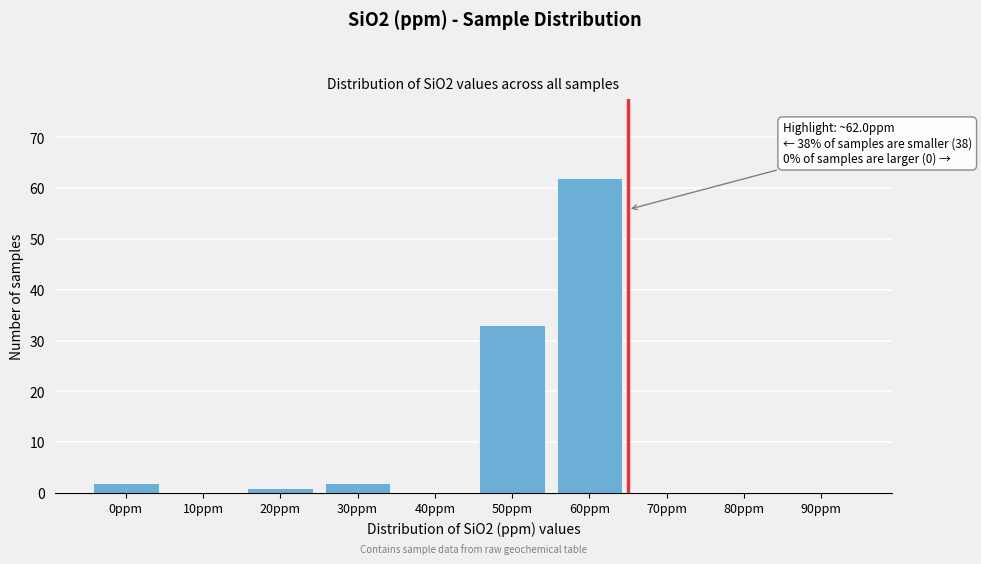

Reading left to right, list all the values displayed in this chart.

0ppm=2	10ppm=0	20ppm=1	30ppm=2	40ppm=0	50ppm=33	60ppm=62	70ppm=0	80ppm=0	90ppm=0